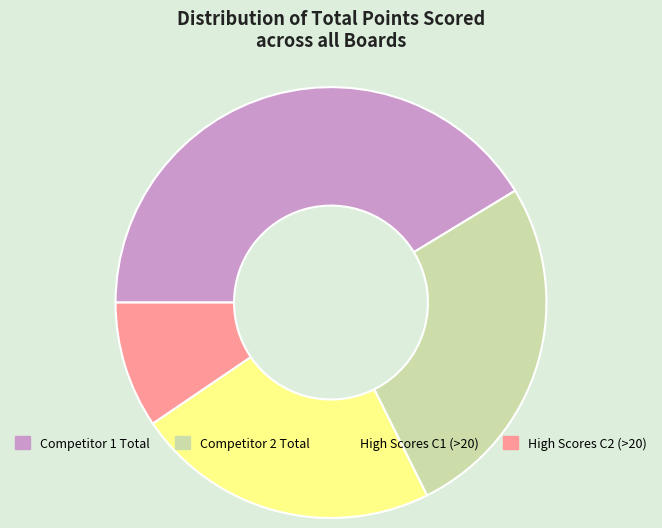

Combined, do High Scores C2 (>20) and Competitor 2 Total account for over 50%?

No